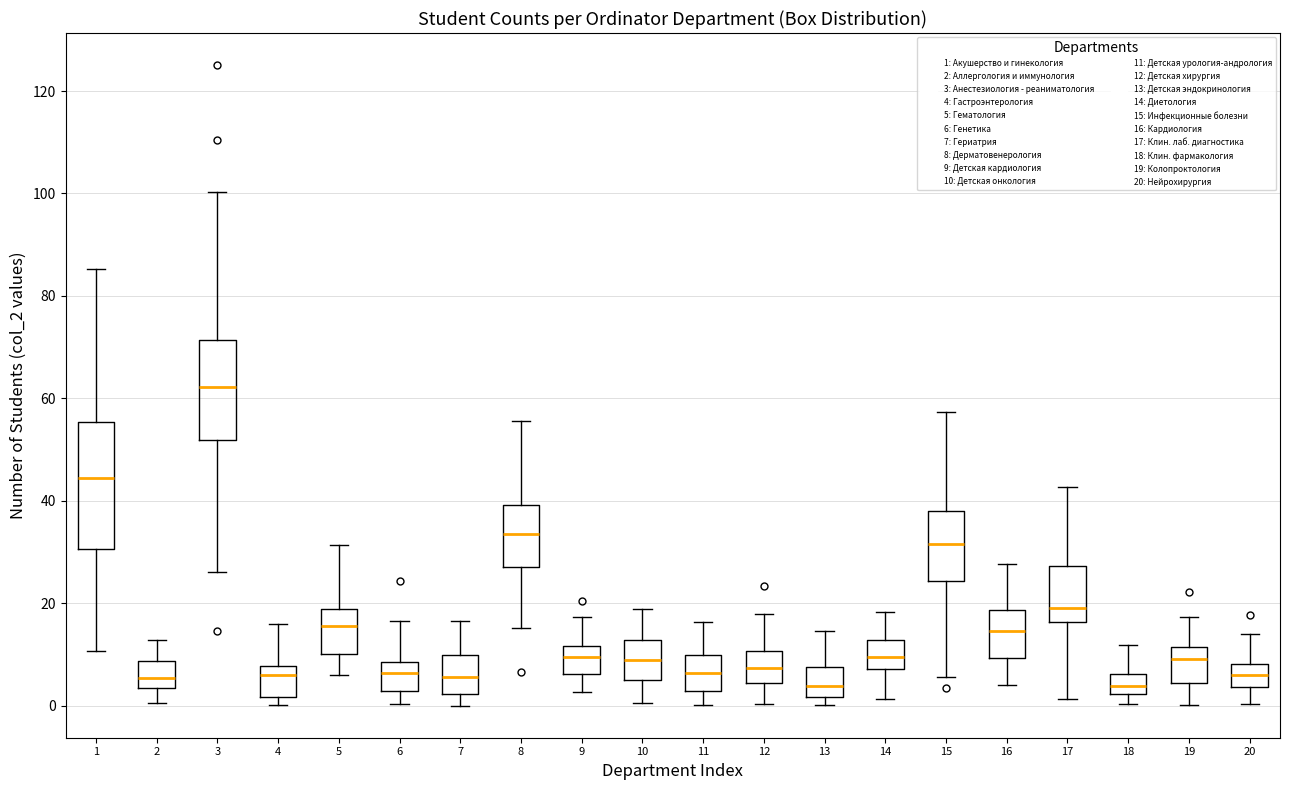

Which box is the tallest, from its lower edge to its upper edge?

1